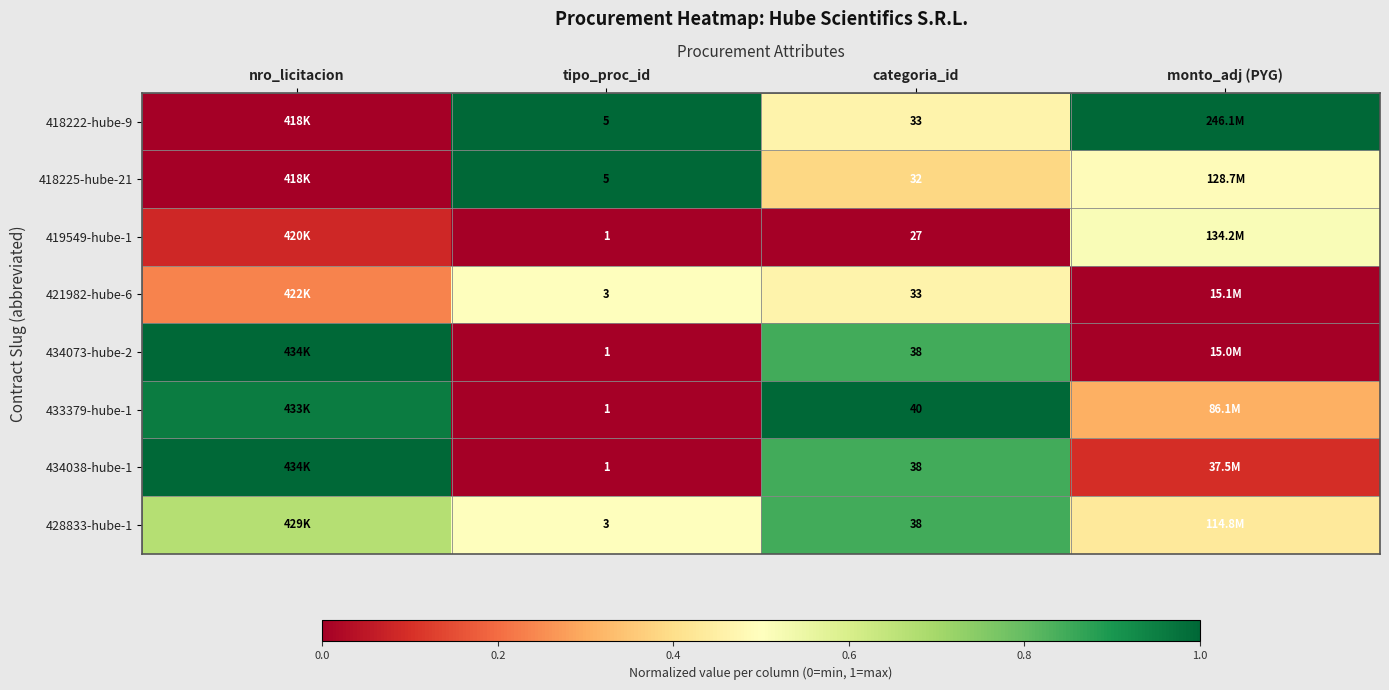

What is the maximum value shown in the chart?

1.0